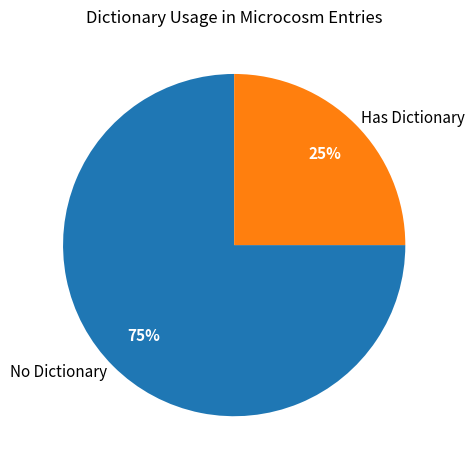

To the nearest percent, what is the difference between the No Dictionary and Has Dictionary slice percentages?

50%